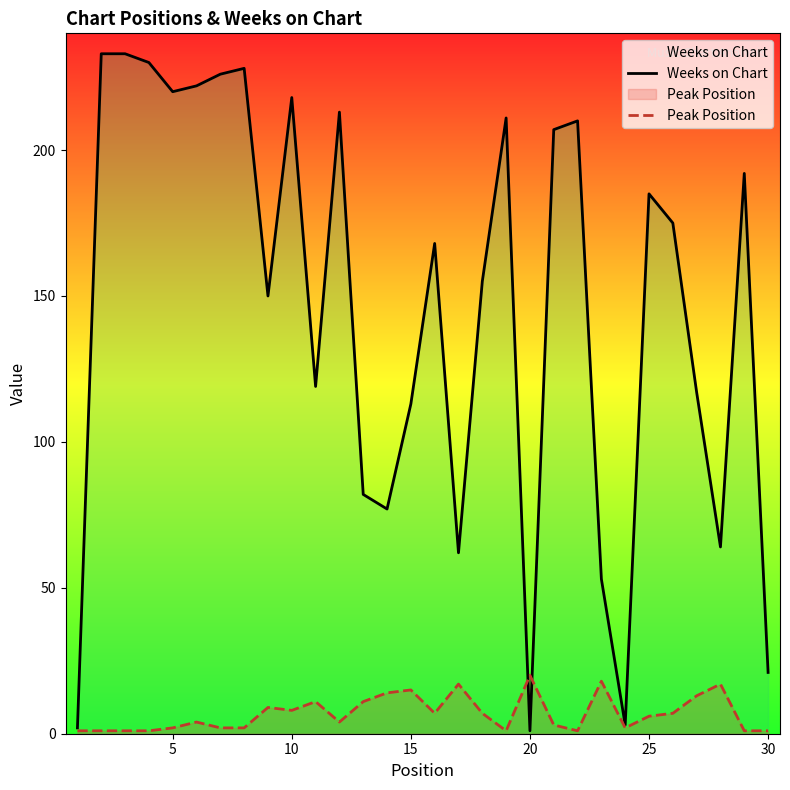

How many data points in Peak Position are above 6?

14